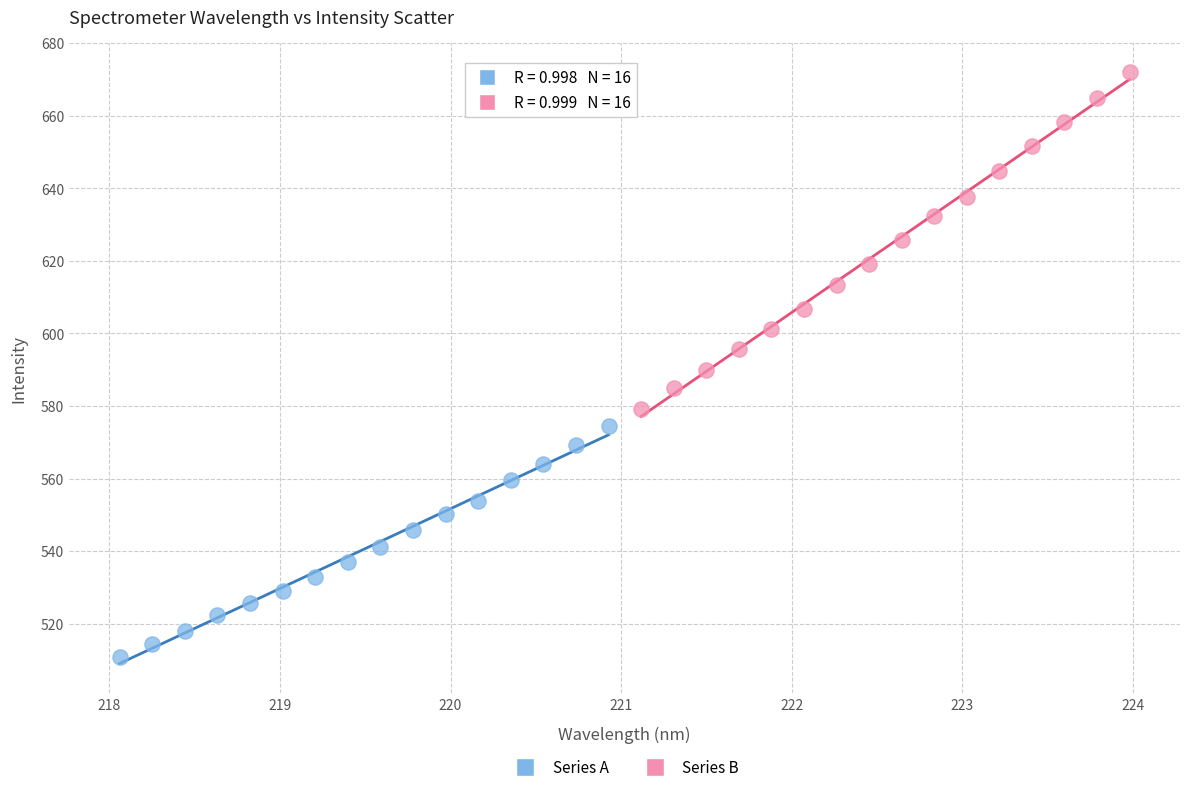

Which series has the widest spread of Y values?

Series B